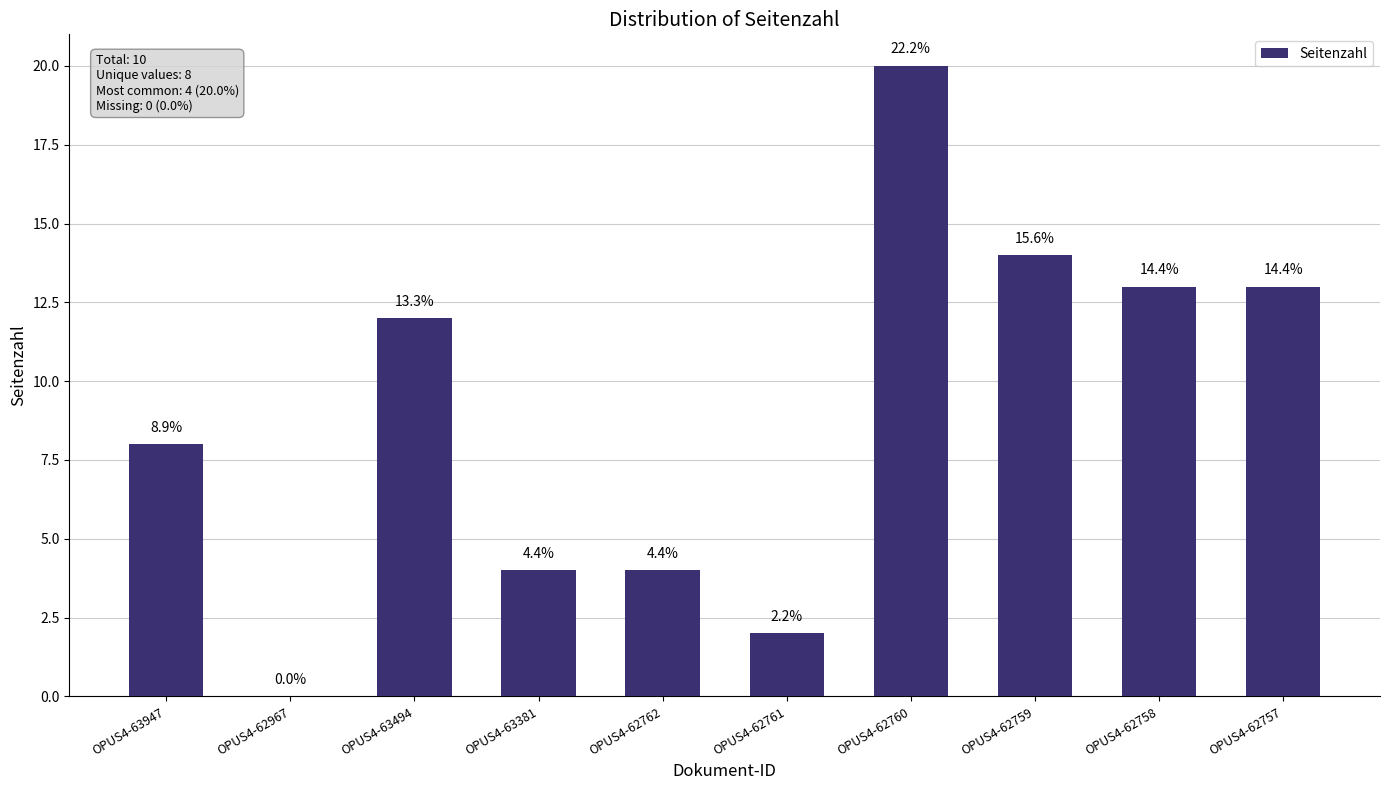

What is the change in value from OPUS4-62761 to OPUS4-62758?

+11